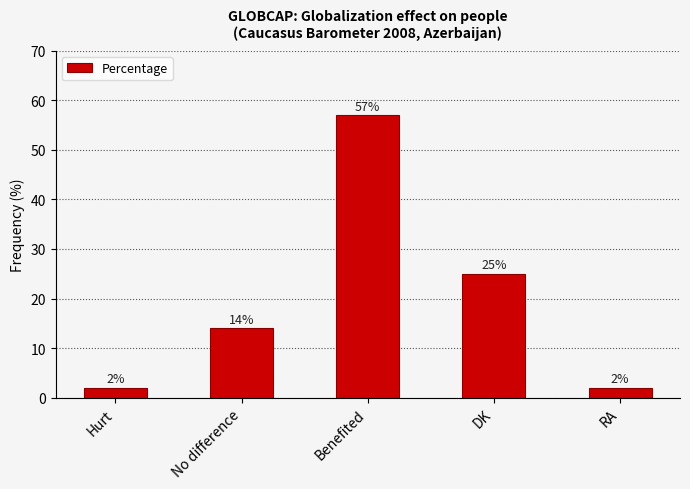

How many values are between 2 and 25?

4